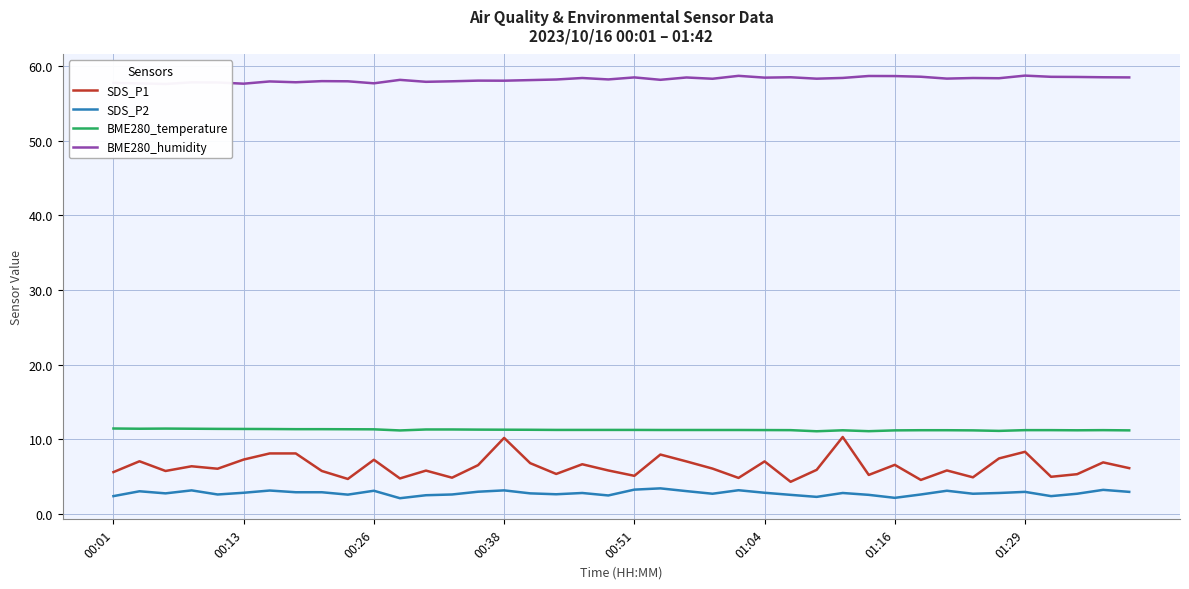

True or false: SDS_P2 and BME280_temperature intersect in this chart.

False